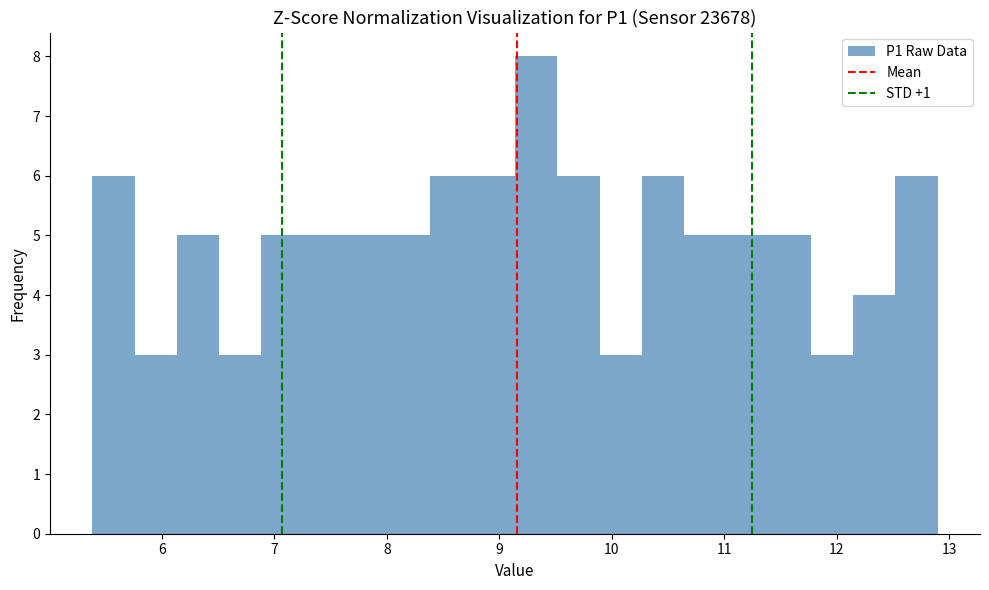

Read against the x-axis, roughly where is the centre of the tallest bar?

9.3